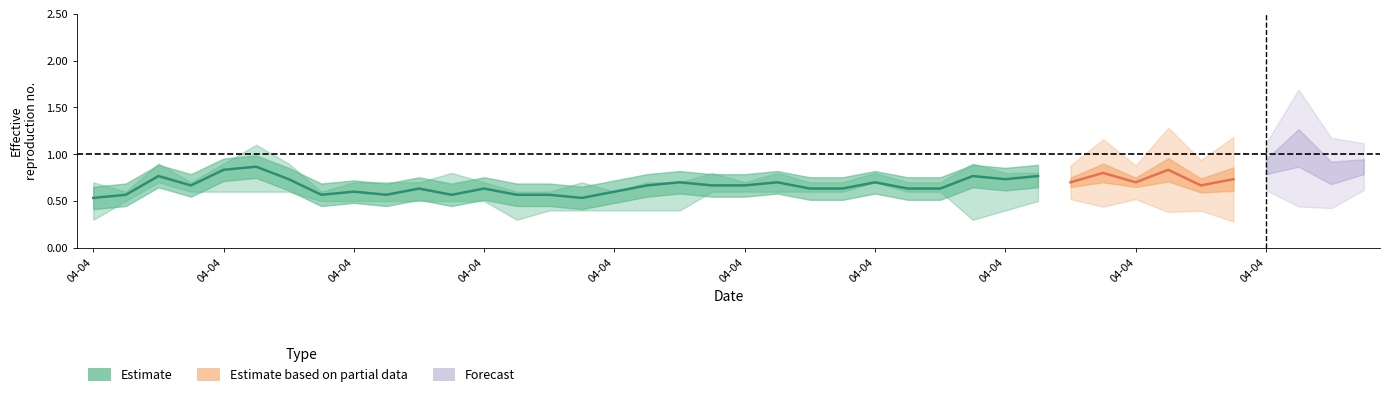

Between 16 and 26, which is larger?

26